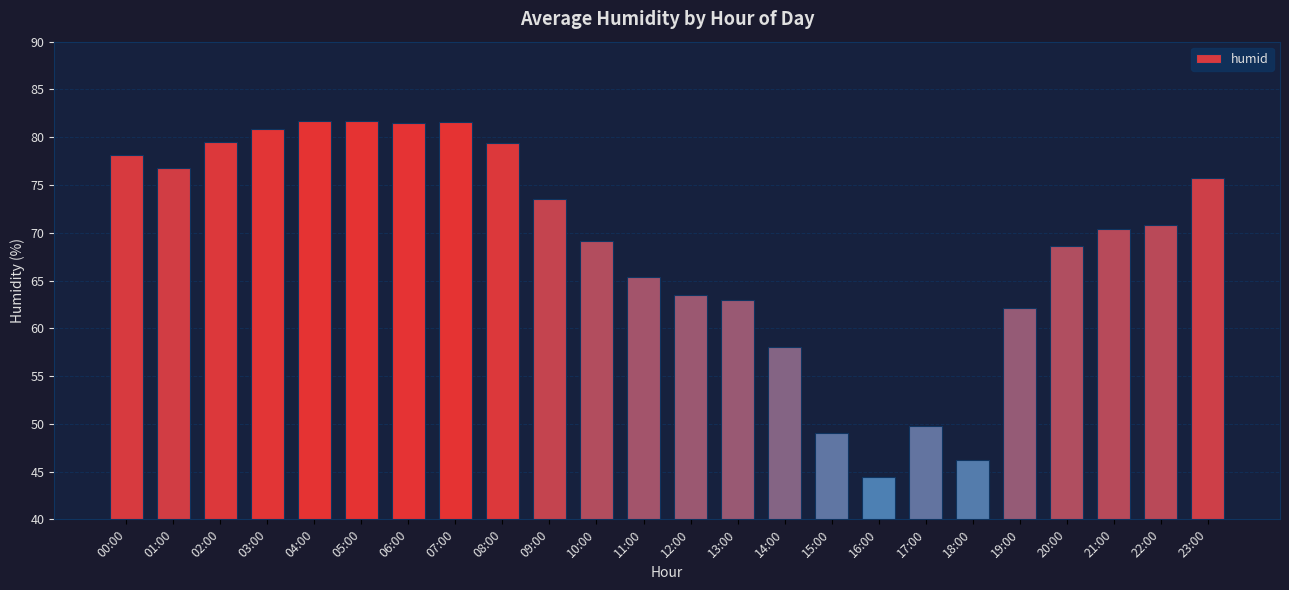

What is the value of the 14th bar from the left?

63.0